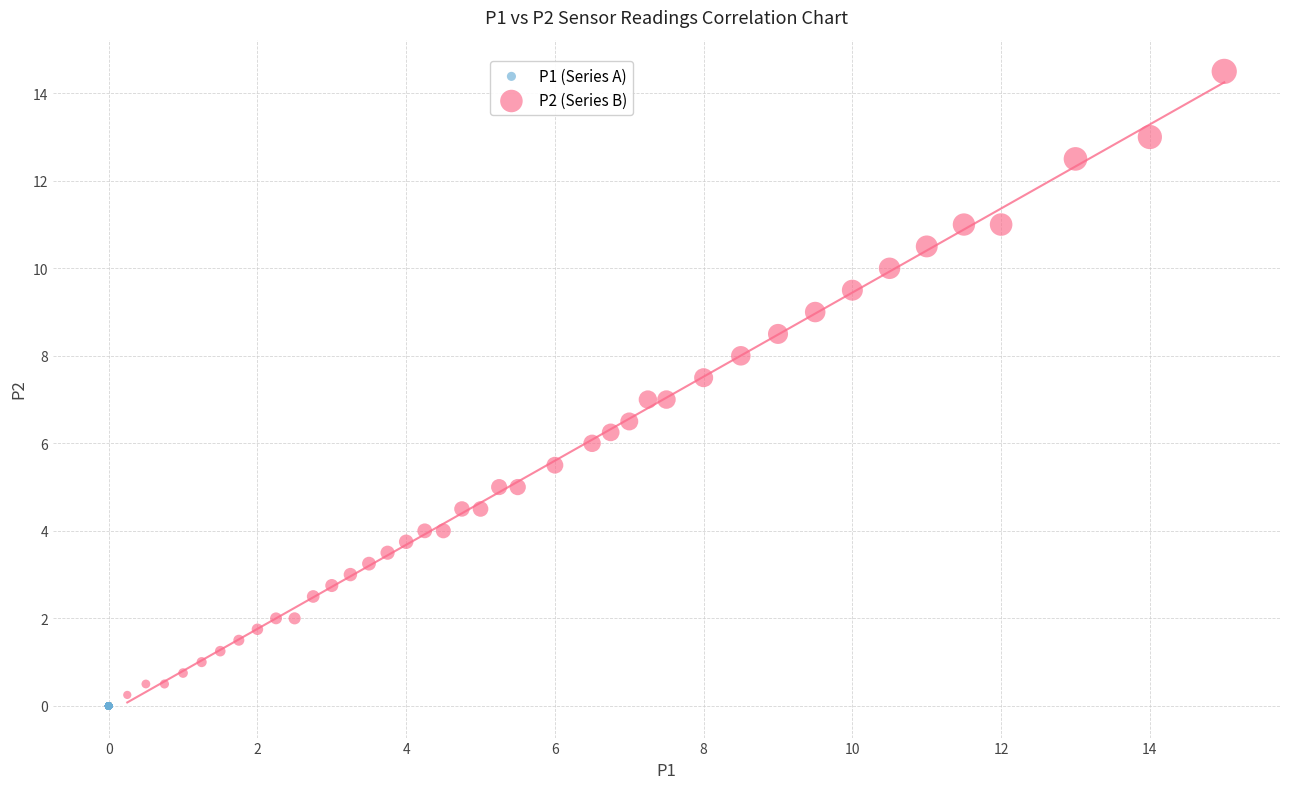

Which series reaches the maximum Y coordinate?

P2 (Series B)